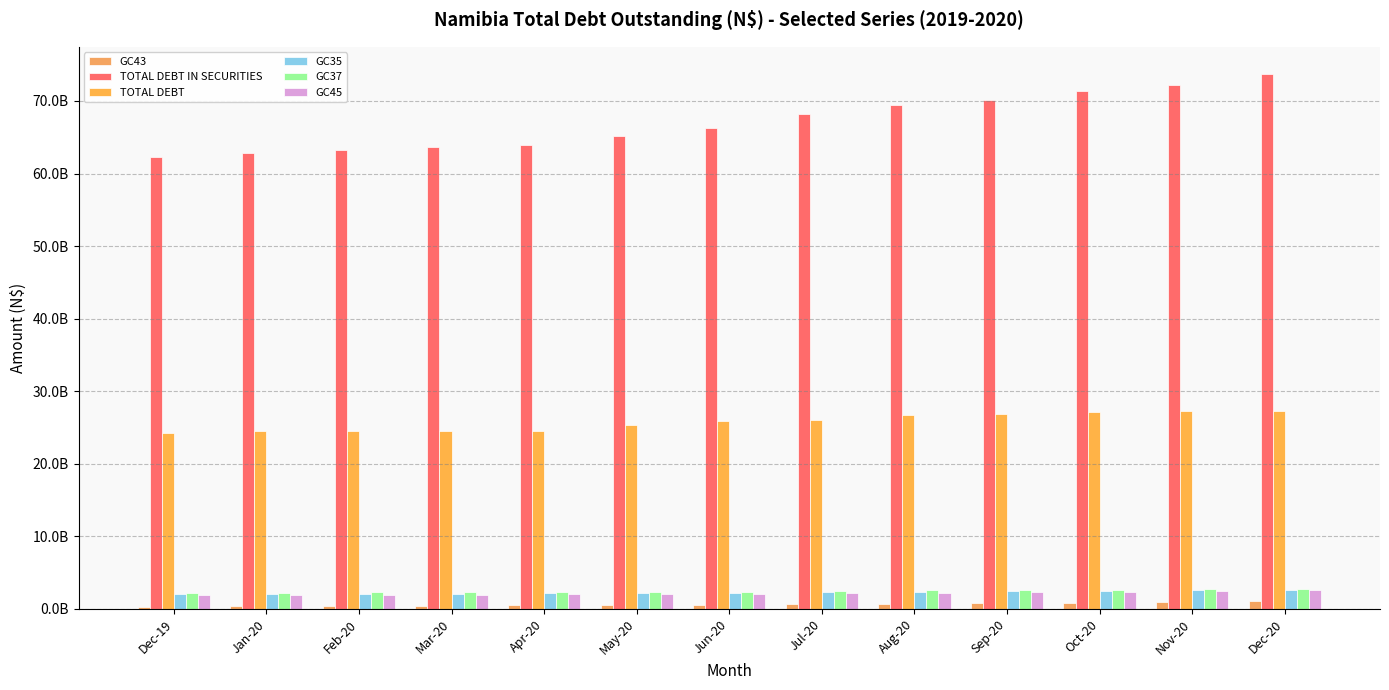

Are the bars grouped side by side (vs. stacked)?

Yes